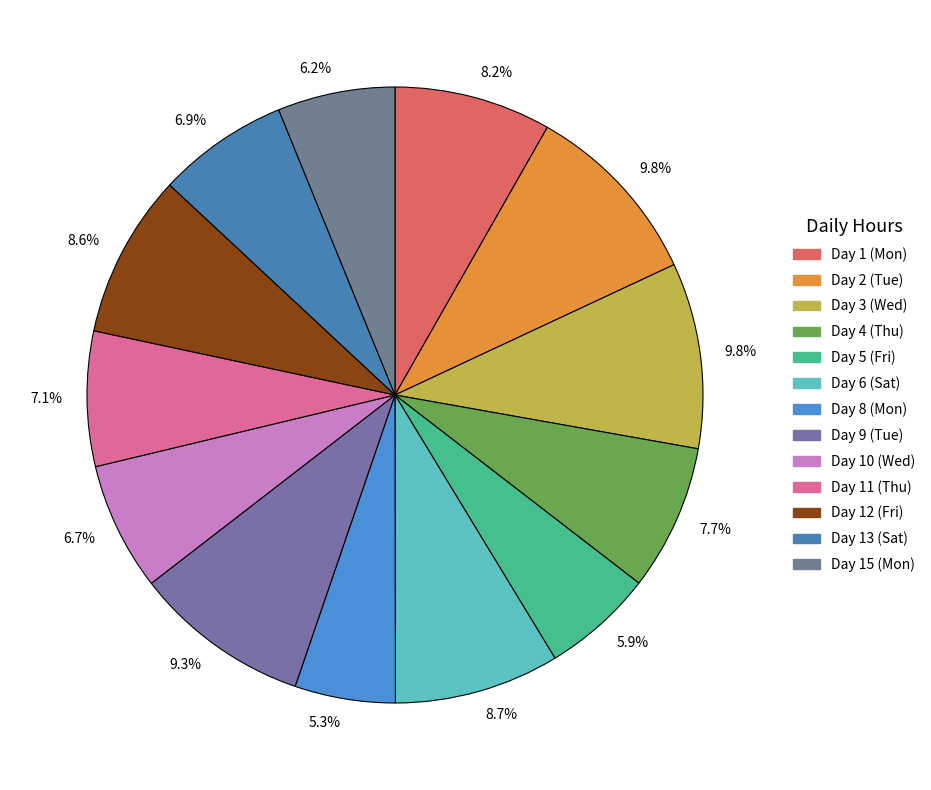

Which category has the biggest portion of the pie?

Day 2 (Tue)